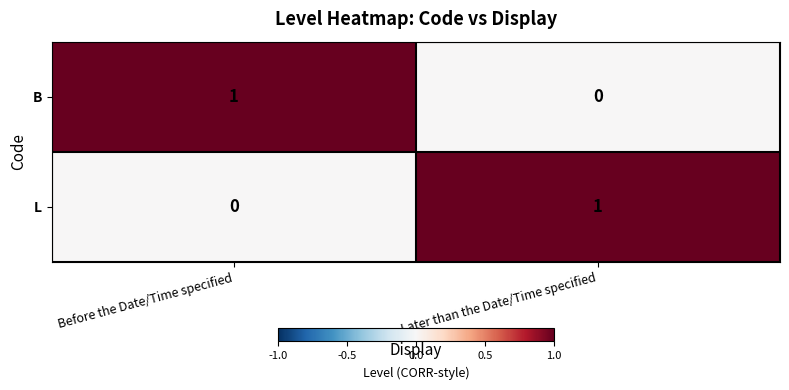

The B series shows 2 at Before the Date/Time specified. True or false?

False